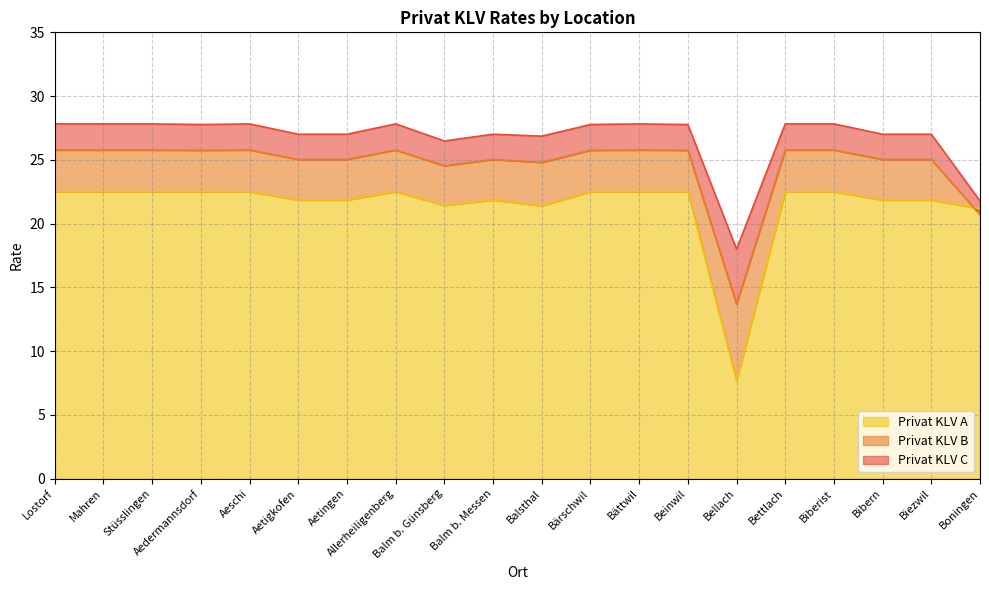

At which category does Privat KLV C reach its first local peak?

Aeschi